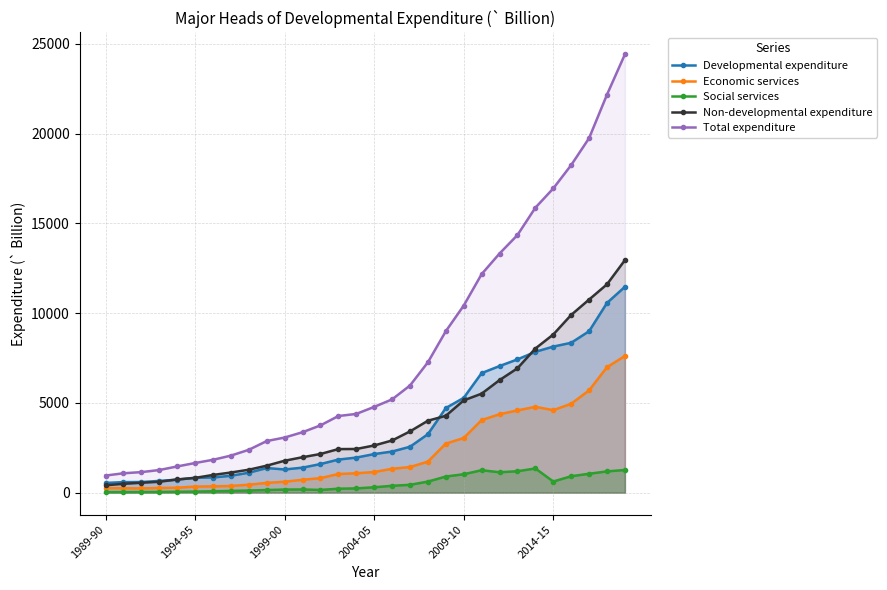

Which series has the largest total across all categories?

Total expenditure